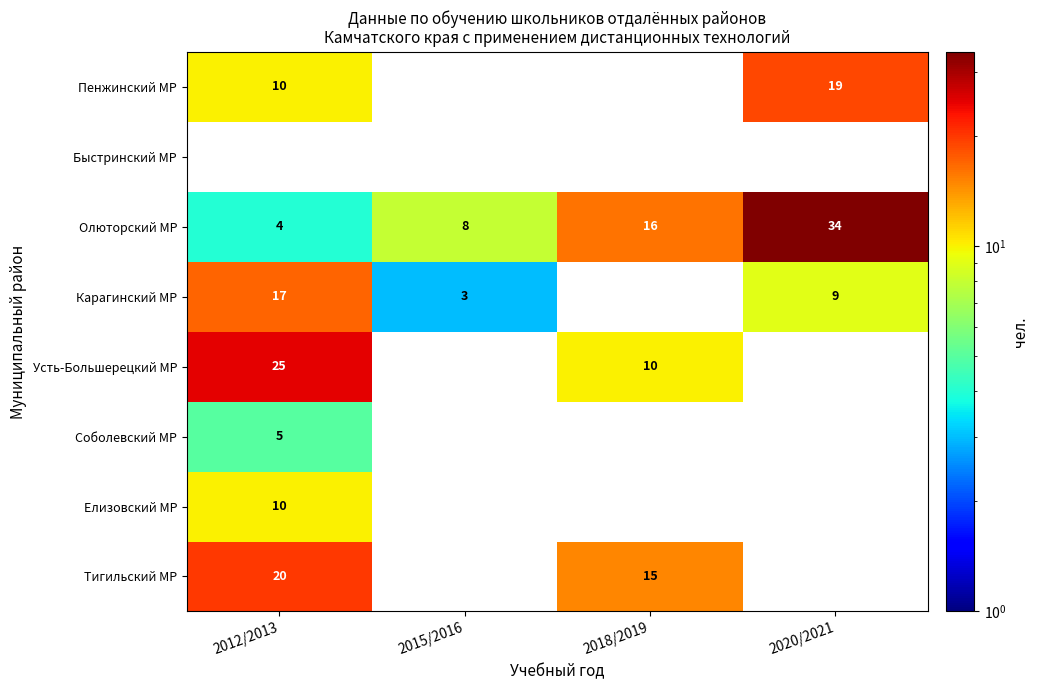

Is the value of Пенжинский МР at 2020/2021 greater than the value of Усть-Большерецкий МР at 2012/2013?

No